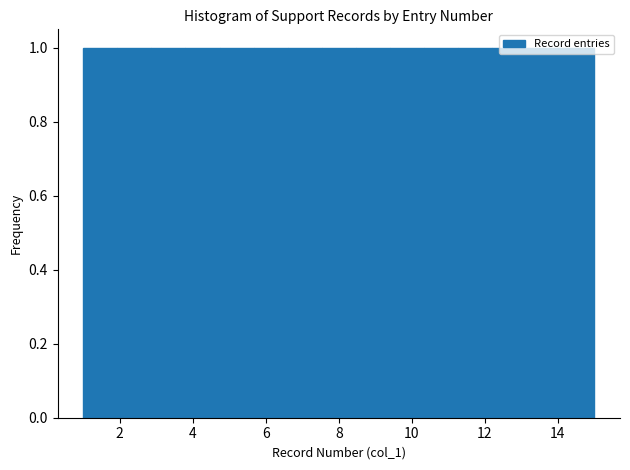

Reading left to right, list every bar in this chart as the range it spans on the x-axis followed by its height. Neither the bar edges nor the heights are printed on the chart, so give them approximately, as read against the axes.

1.0 to 2.0: 1
2.0 to 2.8: 1
2.8 to 3.8: 1
3.8 to 4.8: 1
4.8 to 5.6: 1
5.6 to 6.6: 1
6.6 to 7.6: 1
7.6 to 8.4: 1
8.4 to 9.4: 1
9.4 to 10.4: 1
10.4 to 11.2: 1
11.2 to 12.2: 1
12.2 to 13.2: 1
13.2 to 14.0: 1
14.0 to 15.0: 1